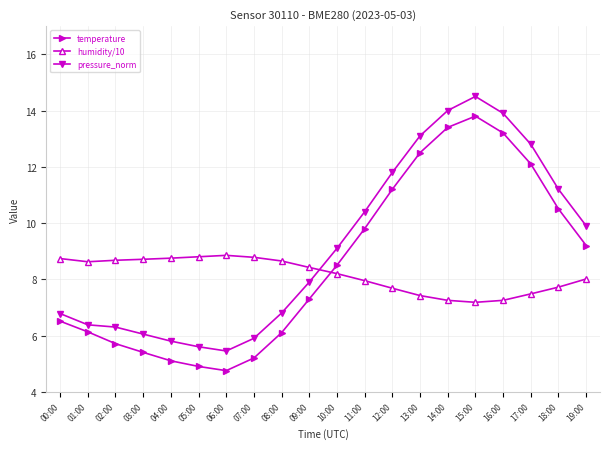

What is the smallest value displayed?

4.8